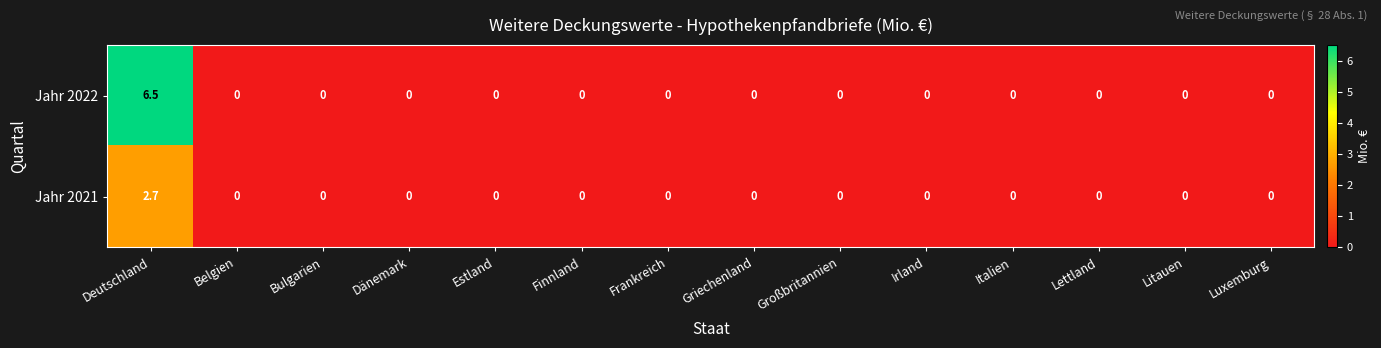

Rank the series by their average value, from highest to lowest.

Jahr 2022, Jahr 2021